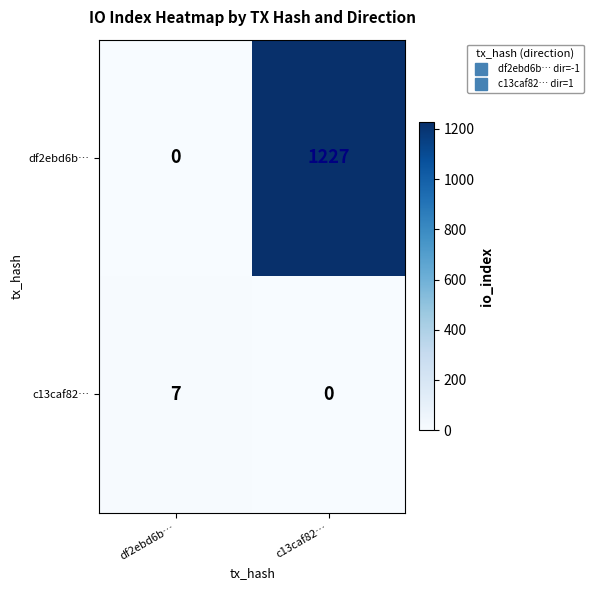

True or false: c13caf82… has a value of 0 at c13caf82….

True